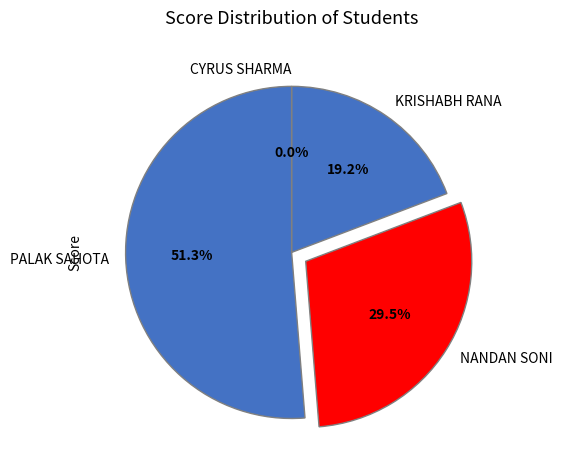

Which category has the biggest portion of the pie?

PALAK SAHOTA